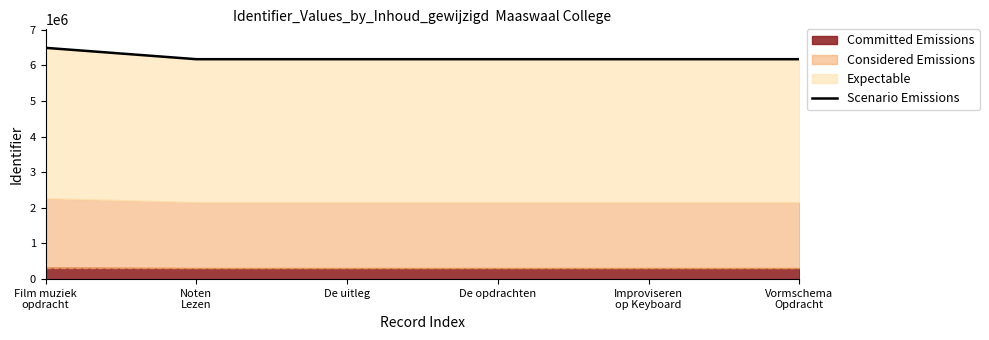

How many data points are above 6171162?

2